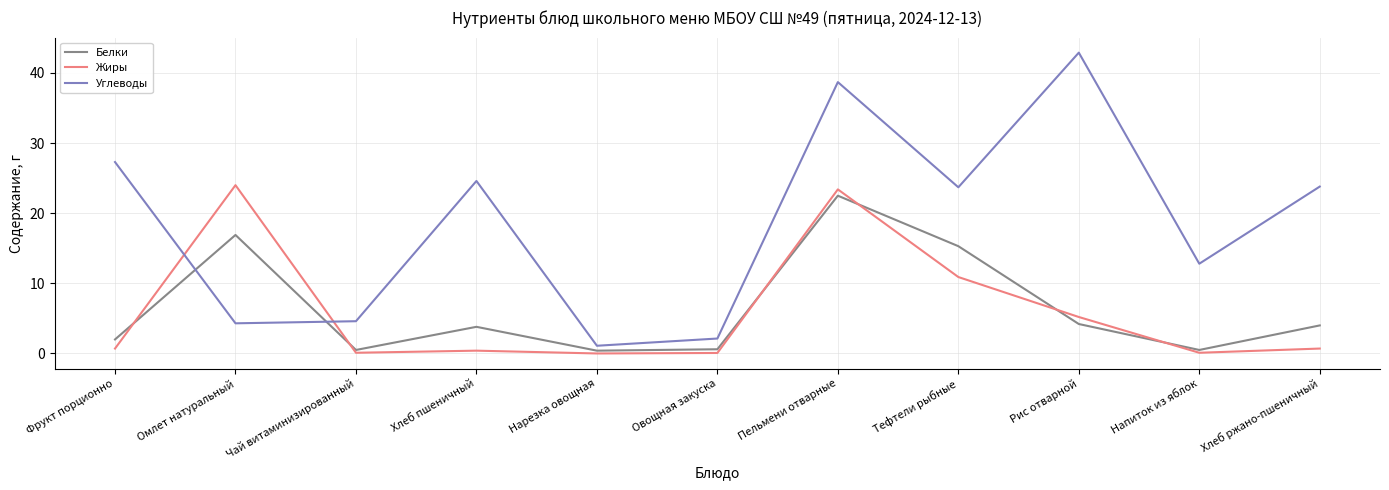

What are all the series names shown in the legend?

Белки, Жиры, Углеводы